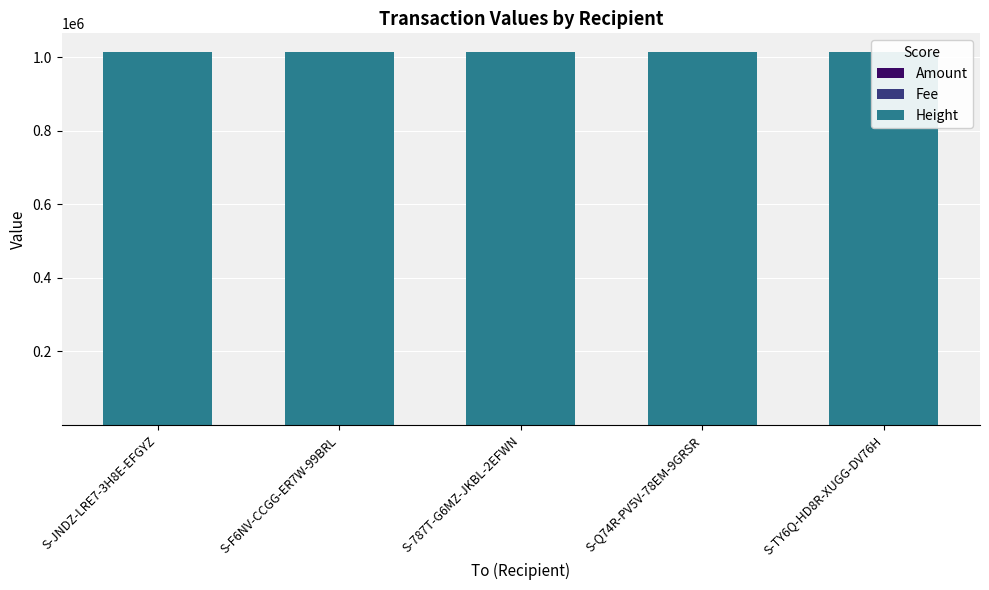

Rank the categories by Amount value from lowest to highest.

S-JNDZ-LRE7-3H8E-EFGYZ, S-787T-G6MZ-JKBL-2EFWN, S-Q74R-PV5V-78EM-9GRSR, S-F6NV-CCGG-ER7W-99BRL, S-TY6Q-HD8R-XUGG-DV76H